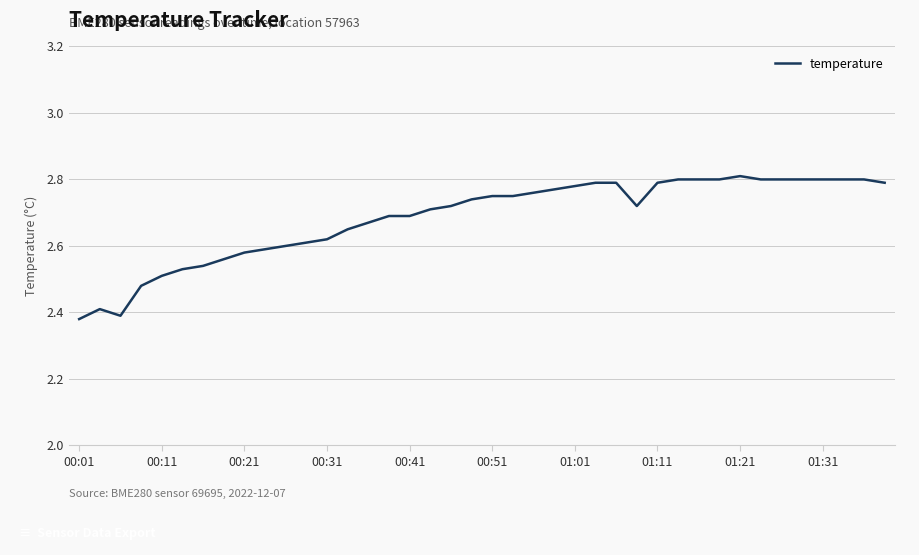

What is the difference between the maximum and minimum values?

0.4